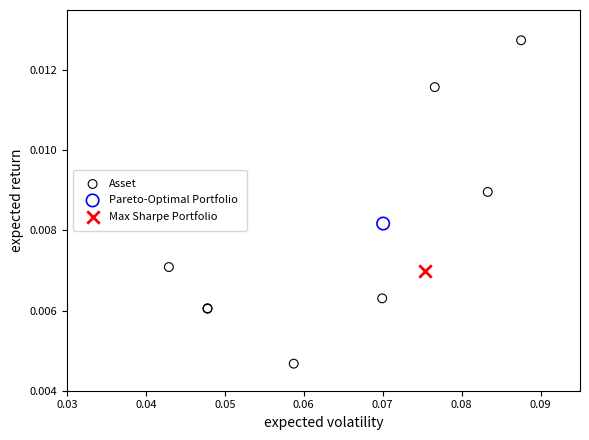

What are all the series names shown in the legend?

Asset, Pareto-Optimal Portfolio, Max Sharpe Portfolio